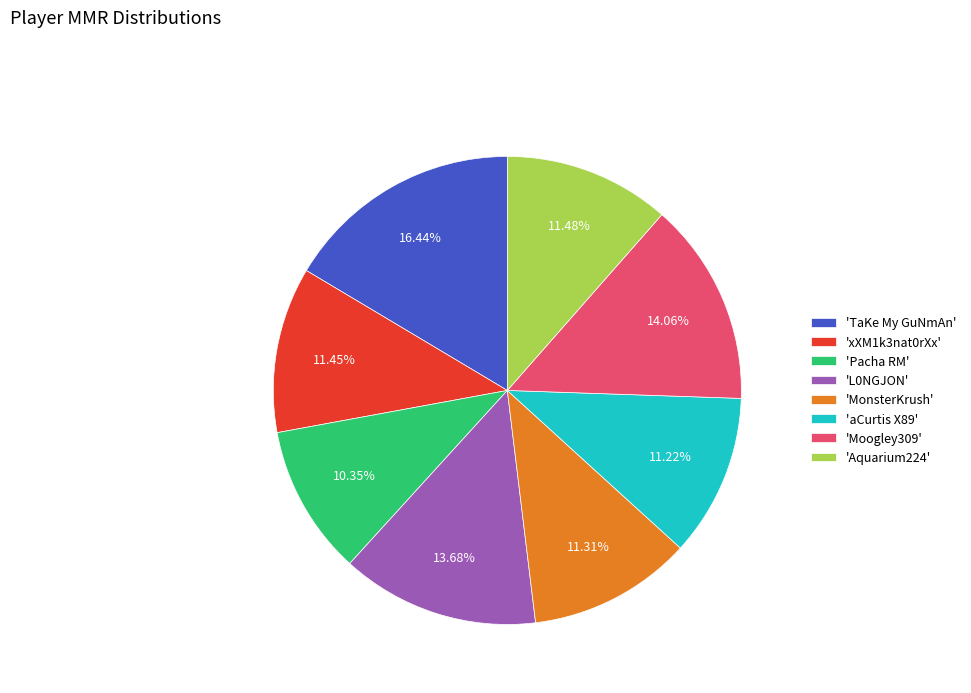

Between 'TaKe My GuNmAn' and 'Pacha RM', which is larger?

'TaKe My GuNmAn'